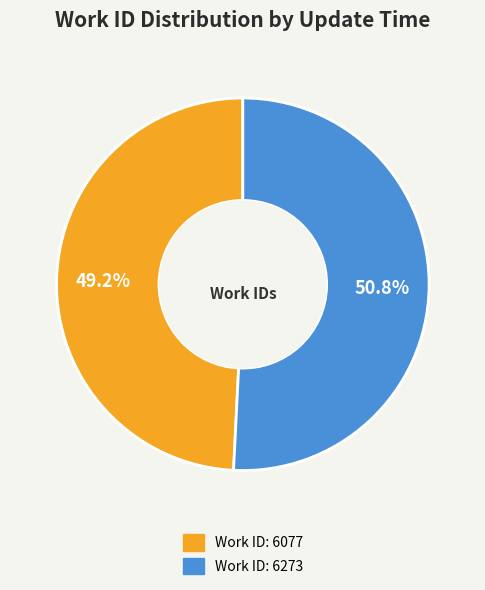

What is the smallest slice in the pie chart?

Work ID: 6077